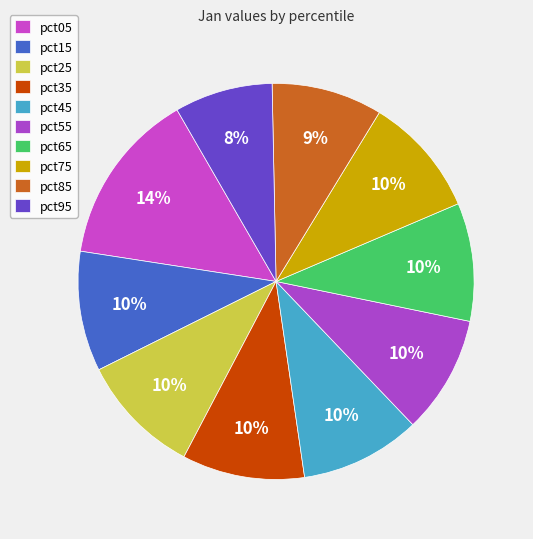

What is the smallest slice in the pie chart?

pct95